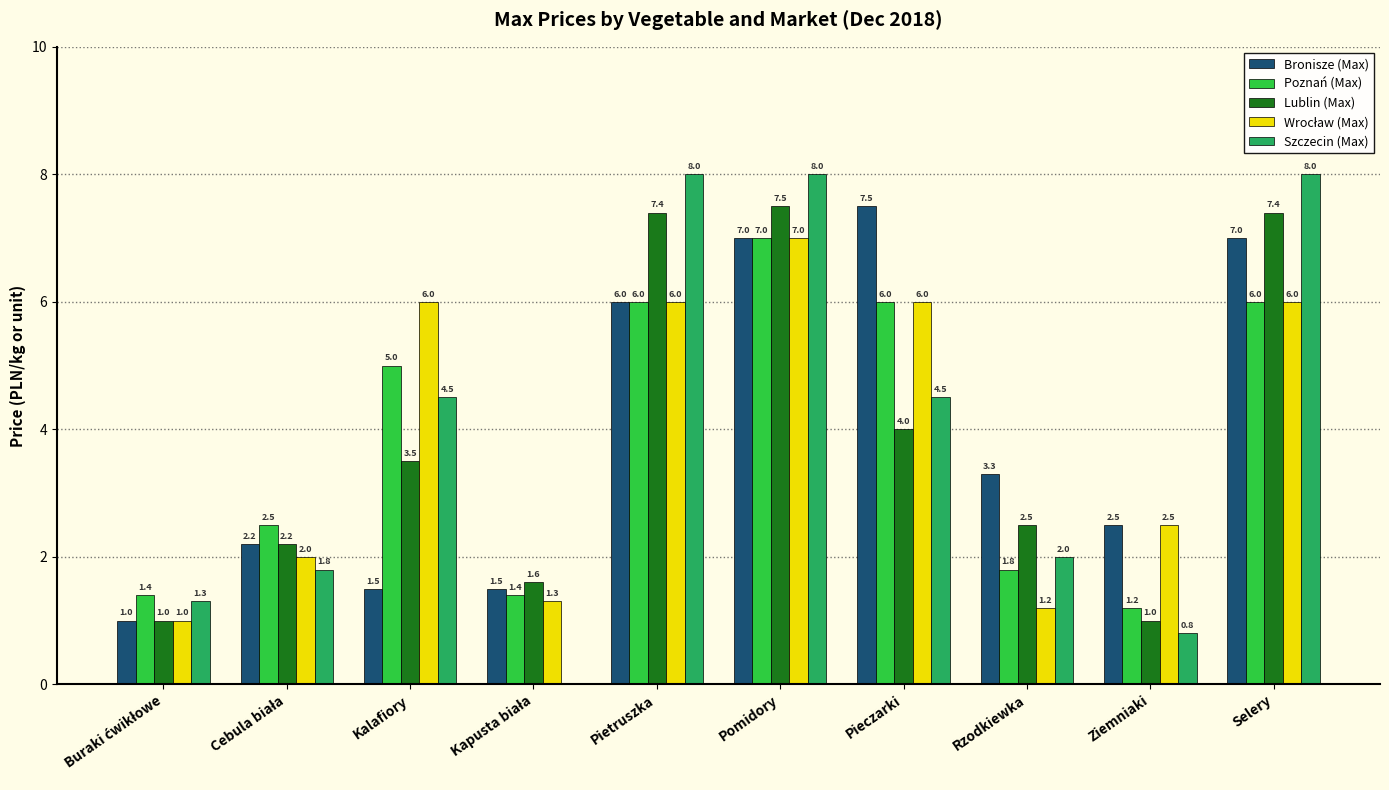

The Poznań (Max) series shows 3.3 at Kalafiory. True or false?

False